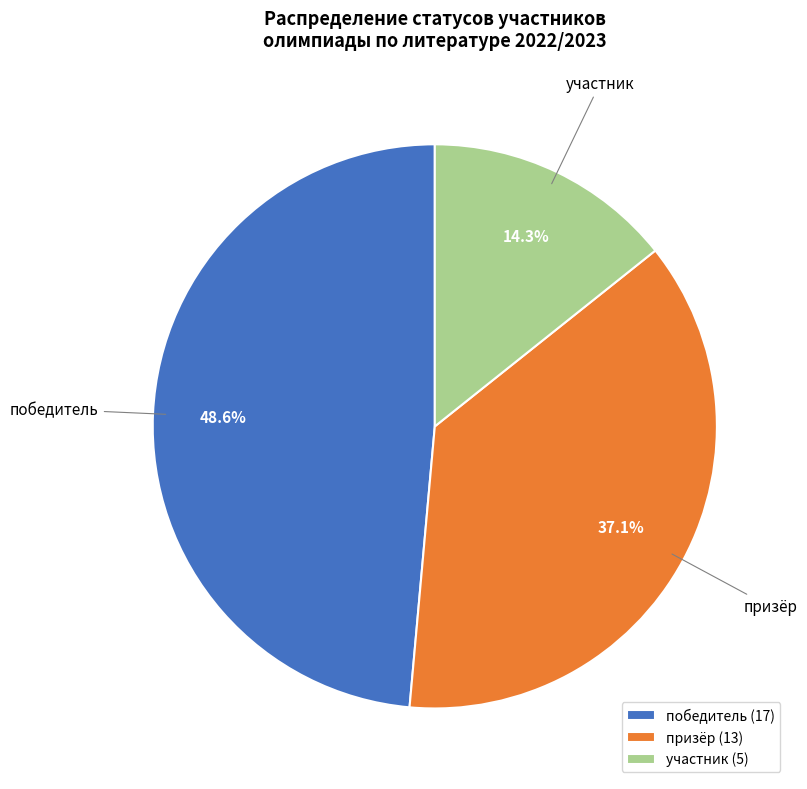

What portion of the pie excludes победитель?

51.4%